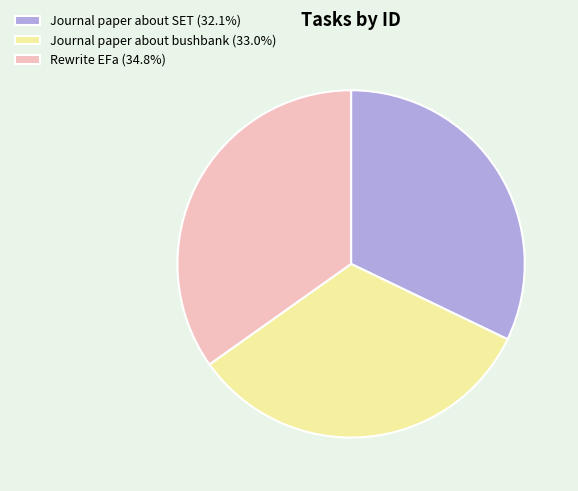

The Journal paper about SET slice represents 32% of the pie. True or false?

True